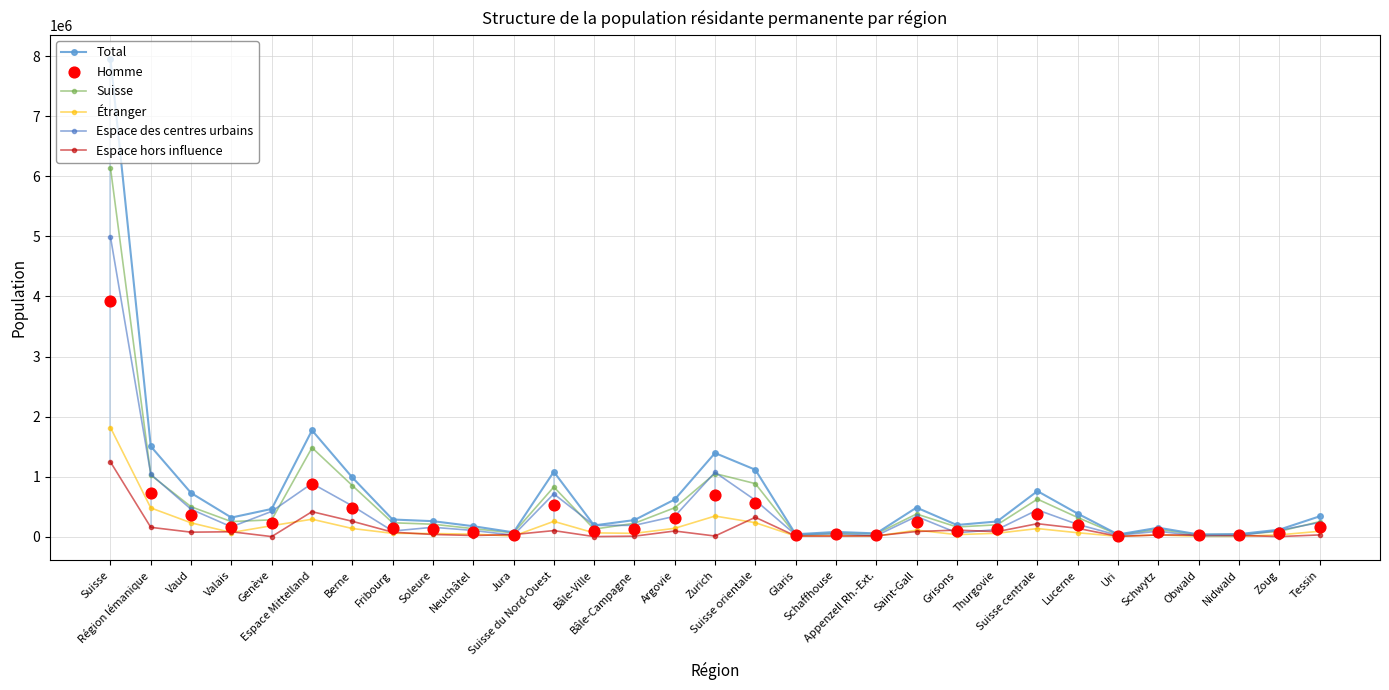

At how many categories does at least one series exceed 2490301?

1